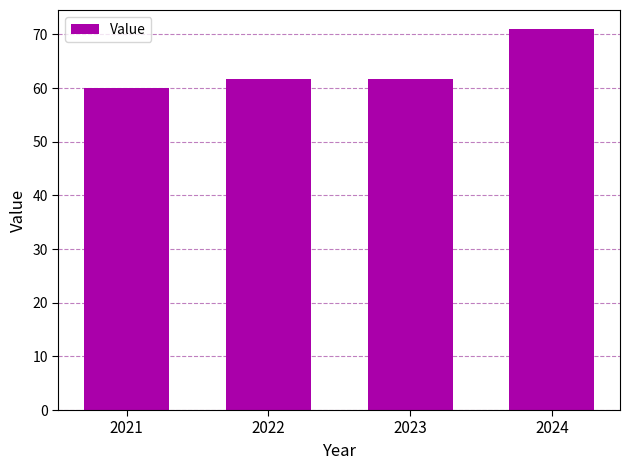

Does the chart contain any negative values?

No